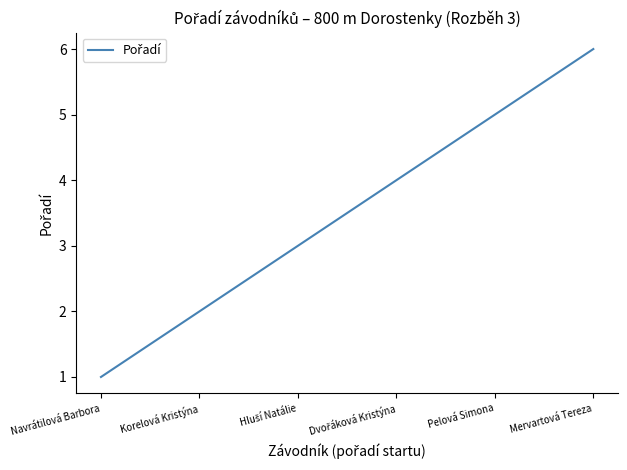

True or false: the data has more than 2 interior local peaks.

False